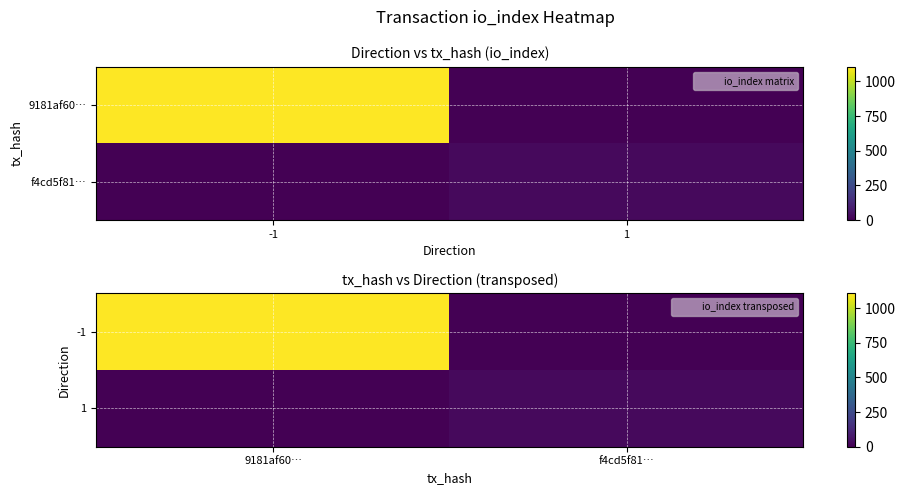

How many series are shown in this chart?

2